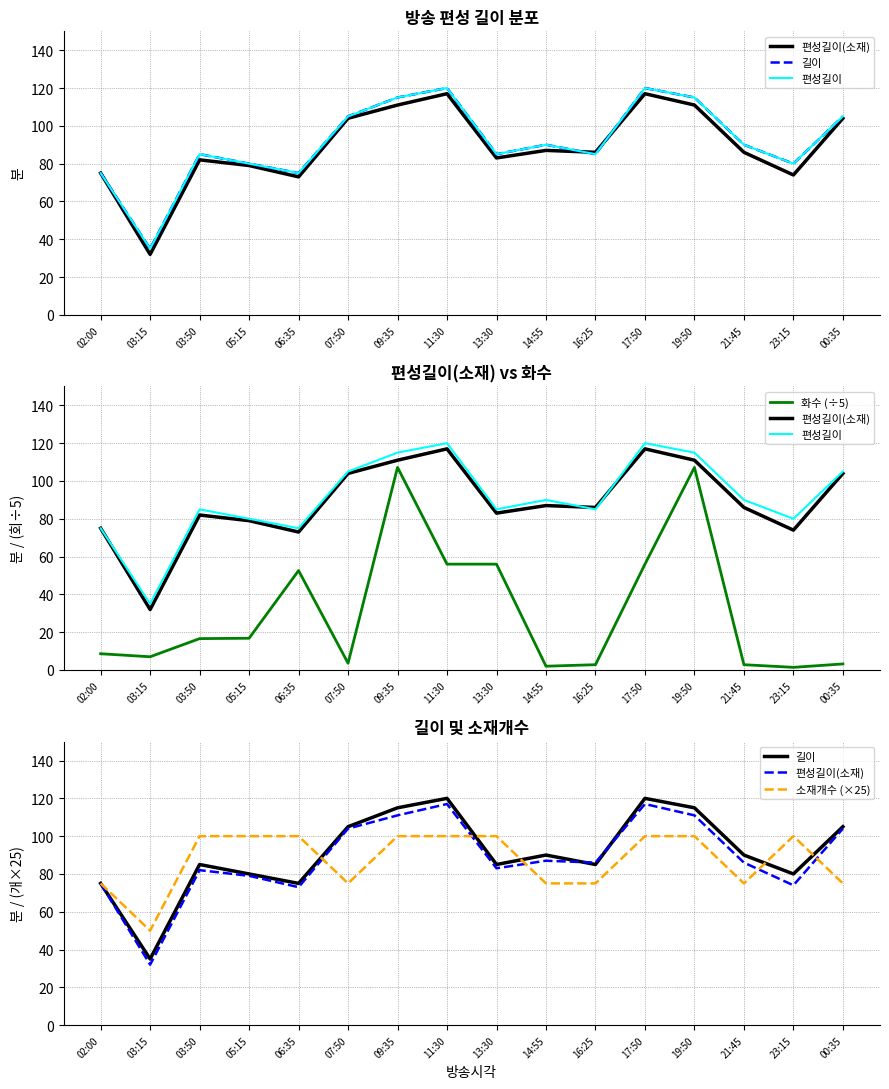

How many interior local valleys does the 화수 (÷5) series have?

4